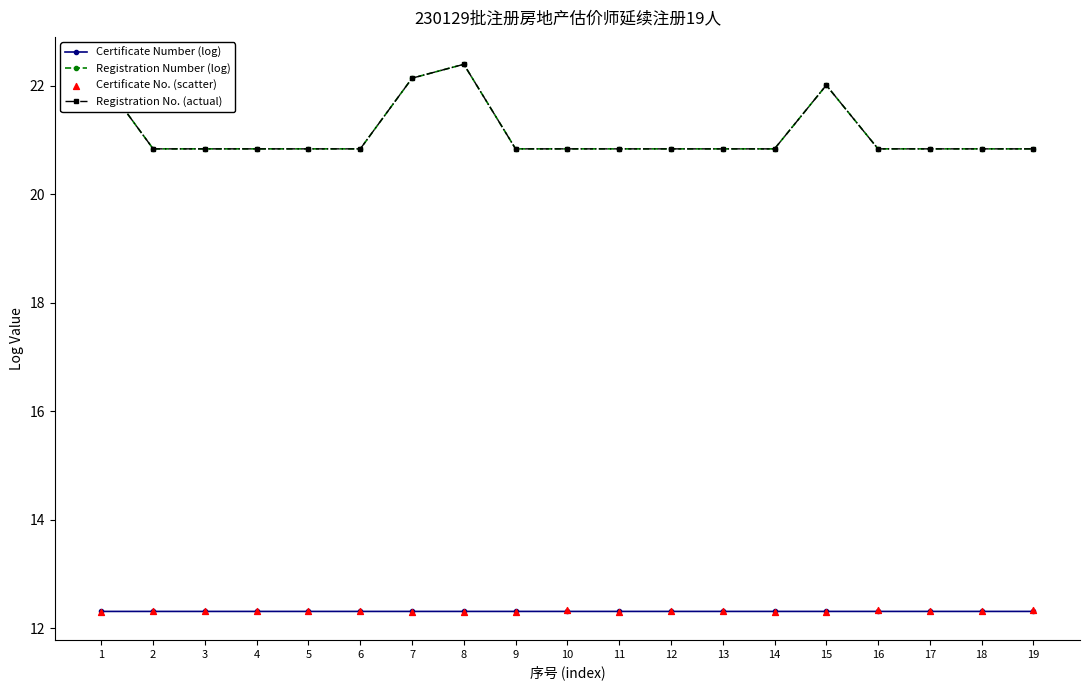

What is the total value across all series at 15?

68.6